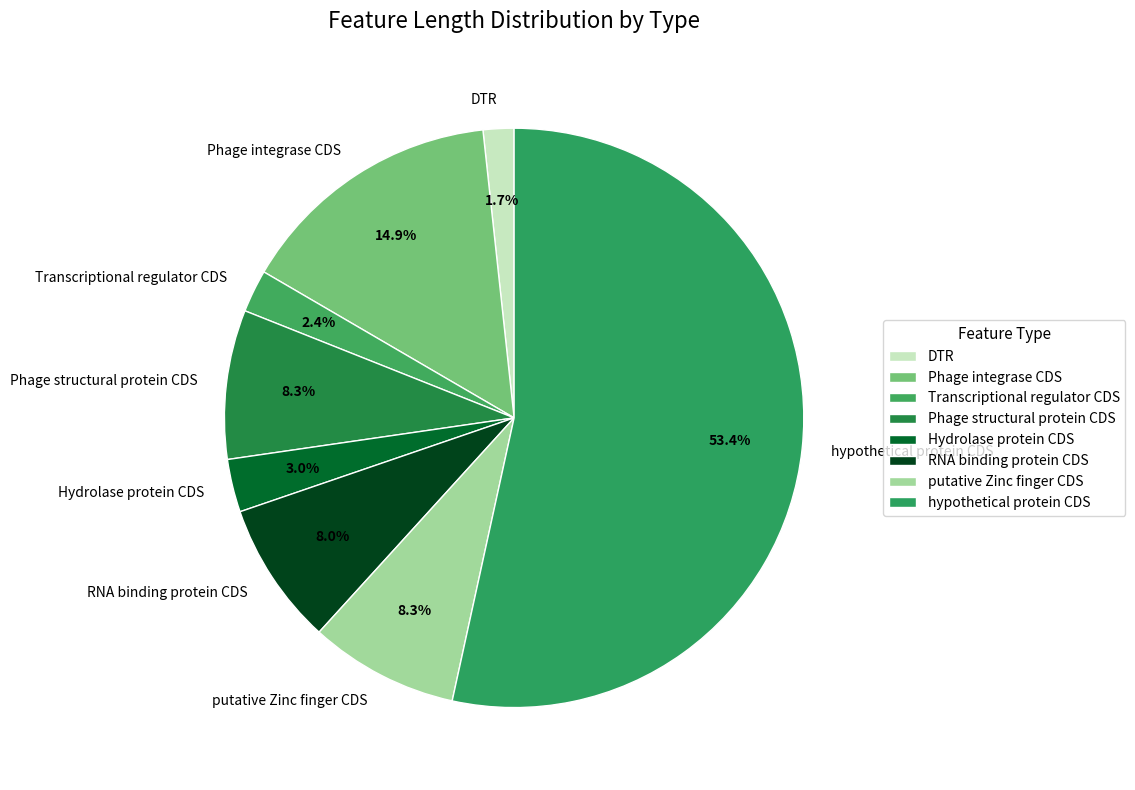

How many slices are in this pie chart?

12